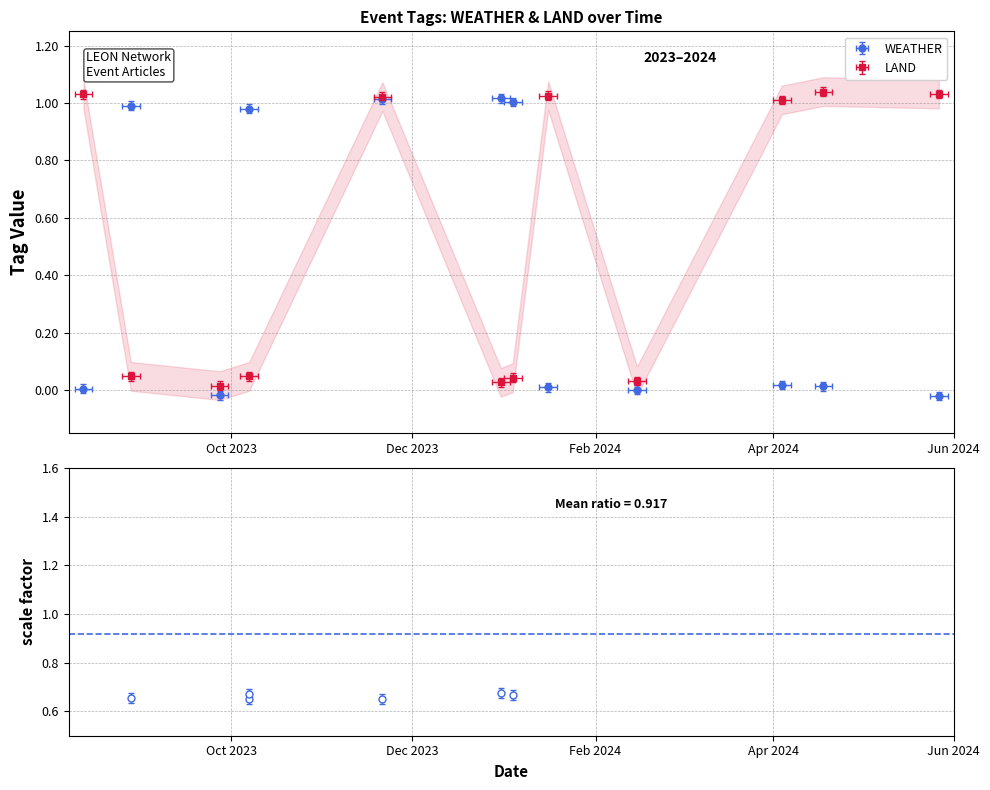

At how many categories does at least one series exceed 0?

12